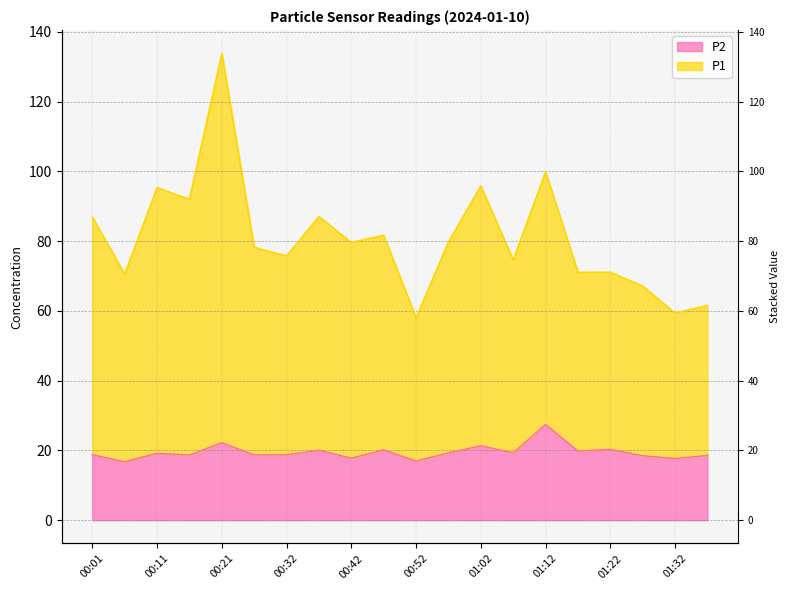

Rank the categories by P1 value from highest to lowest.

00:21, 01:12, 01:02, 00:11, 00:16, 00:37, 00:01, 00:47, 00:57, 00:42, 00:27, 00:32, 01:07, 01:22, 01:17, 00:06, 01:27, 01:37, 01:32, 00:52